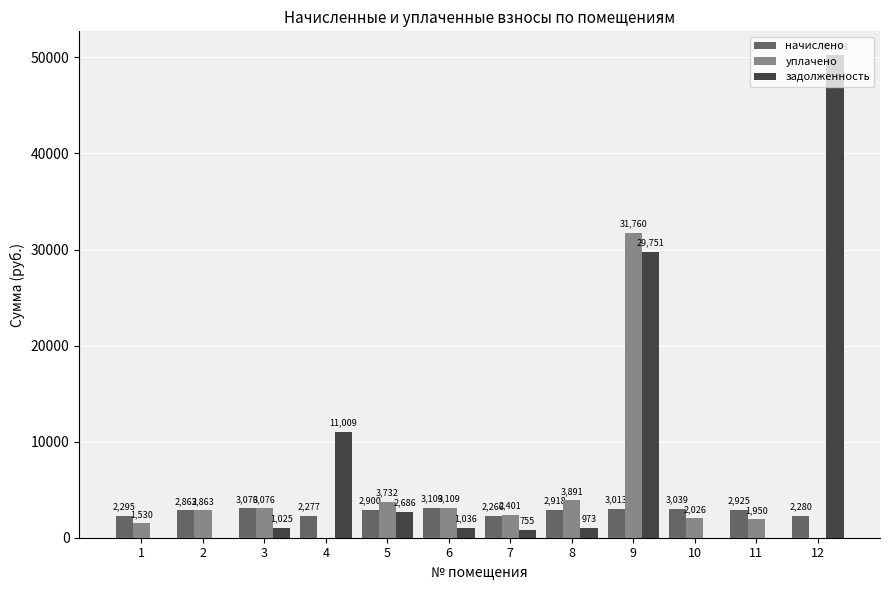

Which series has the largest total across all categories?

задолженность